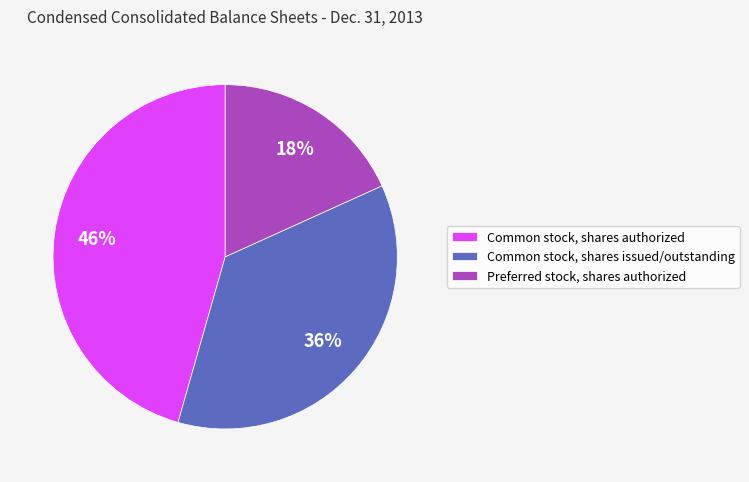

Which category has the biggest portion of the pie?

Common stock, shares authorized